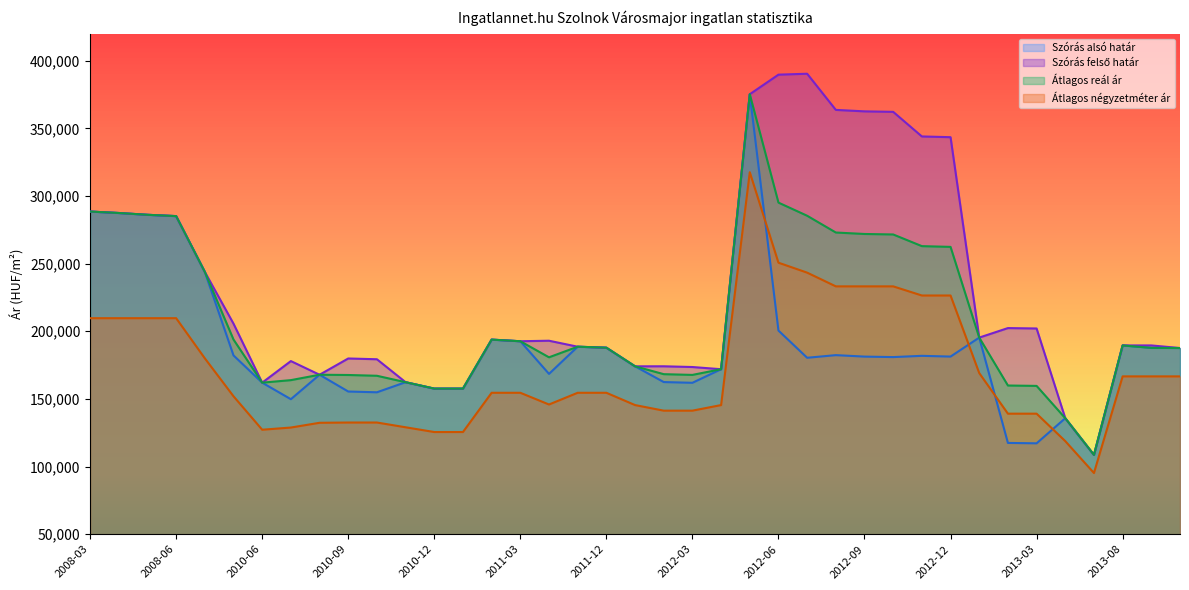

At which label is Átlagos négyzetméter ár closest to 206402?

2008-03